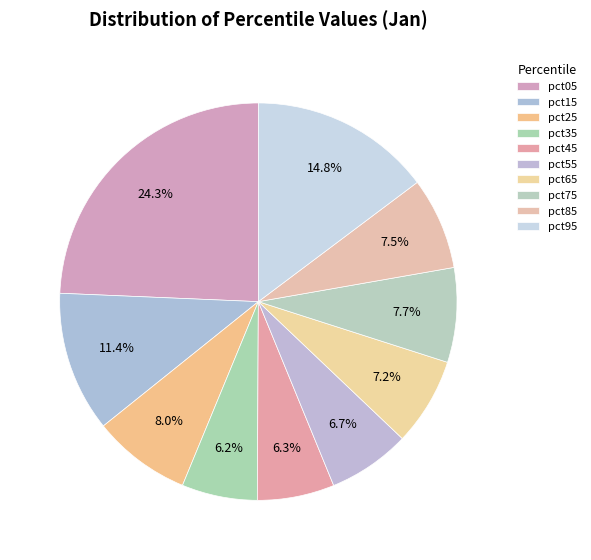

To the nearest percent, what is the difference between the largest and smallest slice percentages?

18%